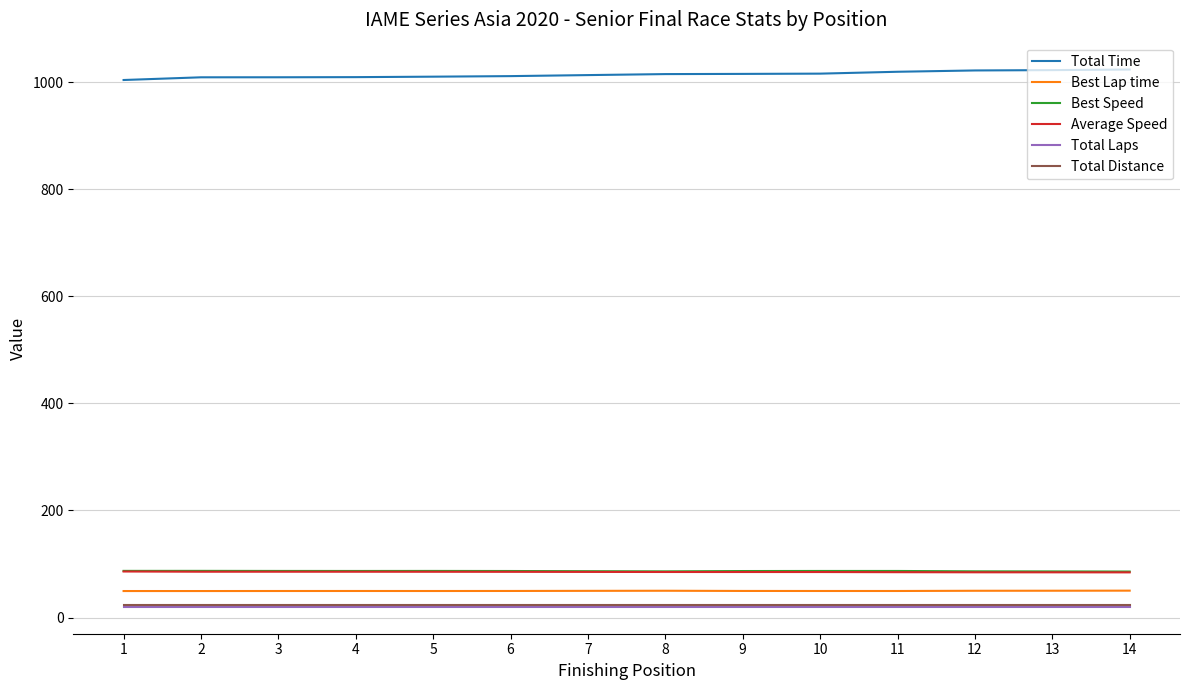

True or false: Total Time and Best Lap time cross at least once.

False